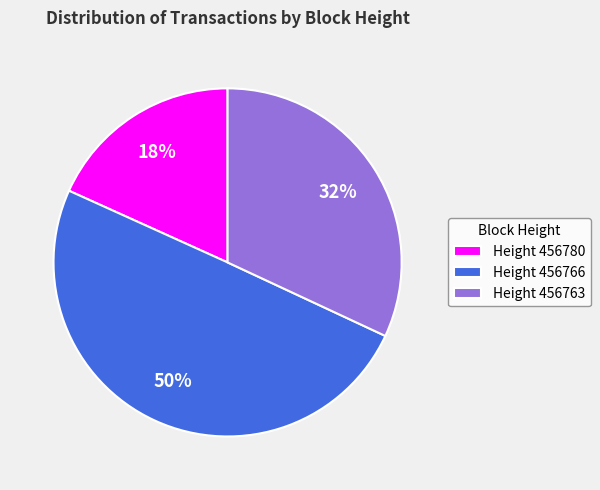

How many segments does this pie chart have?

3